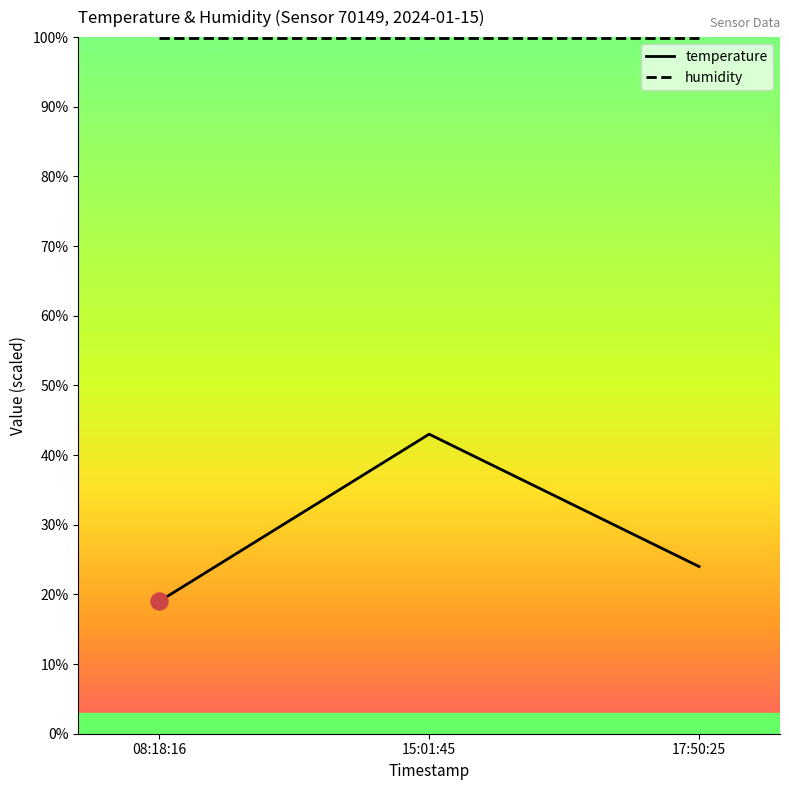

Between 15:01:45 and 17:50:25, which series saw the biggest shift?

temperature